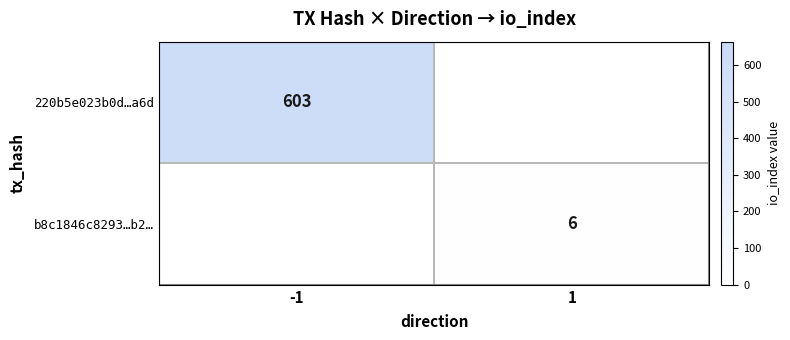

True or false: b8c1846c8293…b2… has a value of 9 at 1.

False